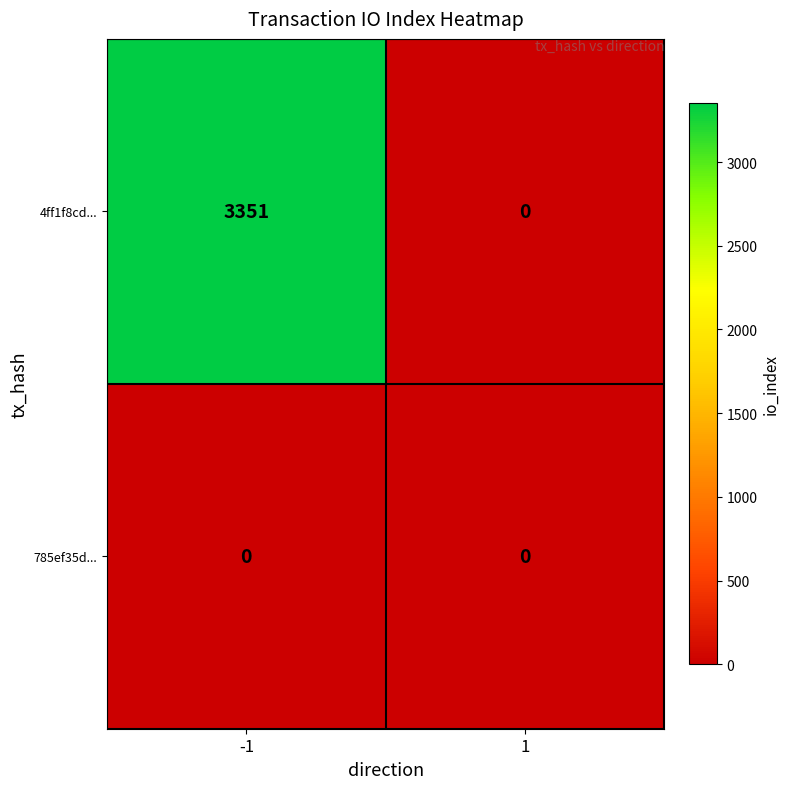

List the series in order of their overall mean, lowest first.

785ef35d..., 4ff1f8cd...